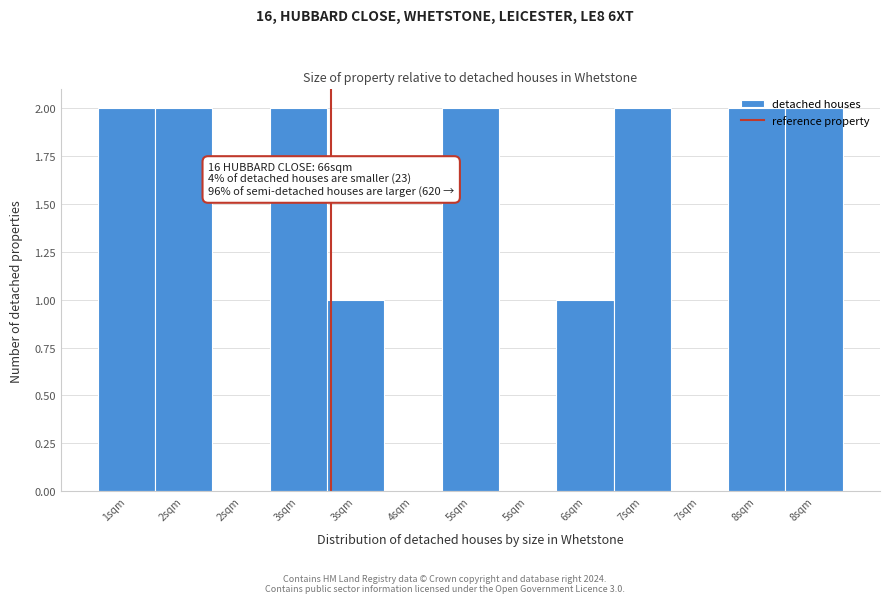

Are the bars horizontal?

No